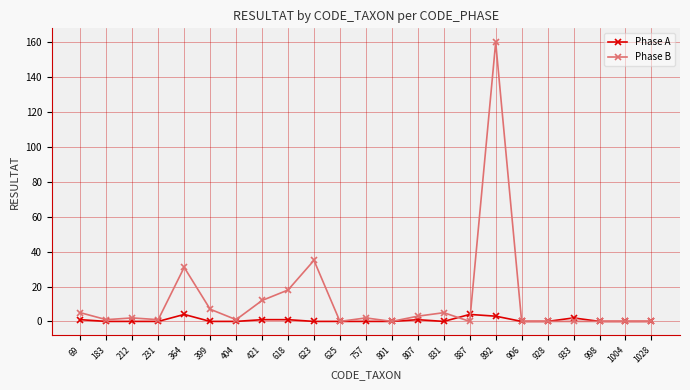

How many series are shown in this chart?

2